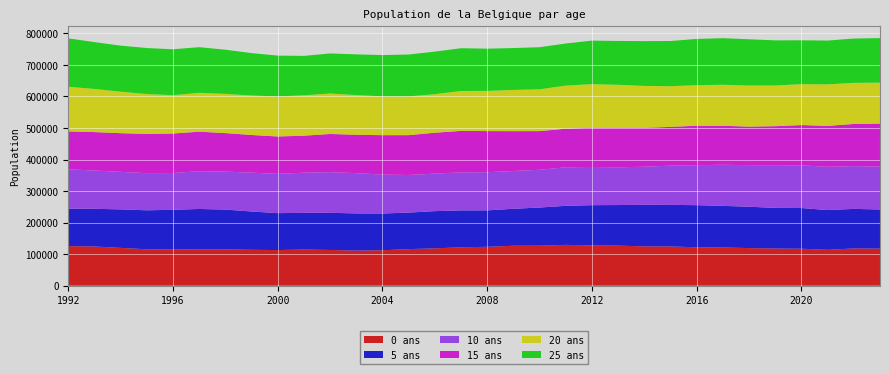

Reading left to right, what are all the values shown in this chart?

0 ans: 1992=125545	1993=124274	1994=119806	1995=115450	1996=114487	1997=115514	1998=115323	1999=113765	2000=112912	2001=114612	2002=113249	2003=111321	2004=112298	2005=115888	2006=118366	2007=121718	2008=123292	2009=126644	2010=126834	2011=129358	2012=127852	2013=126948	2014=124691	2015=124323	2016=121793	2017=121223	2018=119181	2019=117819	2020=117164	2021=113734	2022=118052	2023=117517
5 ans: 1992=118821	1993=119449	1994=122185	1995=123600	1996=126177	1997=127725	1998=126033	1999=121469	2000=117127	2001=116373	2002=117821	2003=117884	2004=116511	2005=115919	2006=118030	2007=117067	2008=115500	2009=117158	2010=121027	2011=123910	2012=127493	2013=128771	2014=131736	2015=131895	2016=133536	2017=131901	2018=131178	2019=128952	2020=129067	2021=126119	2022=125491	2023=124140
10 ans: 1992=124521	1993=121509	1994=118817	1995=117844	1996=116514	1997=119930	1998=120343	1999=123130	2000=124489	2001=127310	2002=128971	2003=127563	2004=123522	2005=119194	2006=118963	2007=120530	2008=121031	2009=119829	2010=119682	2011=122159	2012=121087	2013=119510	2014=120849	2015=124410	2016=126730	2017=130352	2018=131818	2019=135222	2020=135497	2021=137082	2022=135605	2023=135985
15 ans: 1992=120476	1993=121887	1994=122821	1995=124438	1996=125360	1997=125256	1998=122194	1999=119527	2000=118640	2001=117397	2002=121102	2003=121920	2004=124943	2005=126406	2006=129724	2007=131590	2008=130414	2009=126441	2010=122641	2011=122474	2012=124319	2013=124694	2014=123287	2015=122990	2016=125203	2017=123686	2018=122238	2019=123832	2020=127637	2021=129814	2022=133696	2023=136373
20 ans: 1992=141537	1993=136784	1994=131599	1995=126325	1996=121634	1997=123114	1998=124342	1999=125299	2000=126947	2001=128105	2002=128228	2003=125708	2004=123239	2005=122795	2006=122201	2007=126481	2008=127351	2009=130829	2010=132606	2011=136595	2012=138386	2013=137116	2014=132953	2015=129043	2016=128557	2017=129985	2018=130363	2019=129133	2020=129678	2021=131649	2022=130442	2023=129853
25 ans: 1992=153385	1993=148547	1994=146005	1995=146040	1996=145558	1997=144870	1998=140090	1999=134401	2000=129553	2001=124911	2002=127181	2003=129159	2004=130836	2005=132873	2006=135010	2007=135668	2008=134066	2009=132725	2010=133456	2011=133543	2012=138016	2013=139046	2014=142048	2015=143299	2016=146708	2017=147724	2018=146641	2019=143009	2020=139183	2021=138962	2022=140447	2023=141336